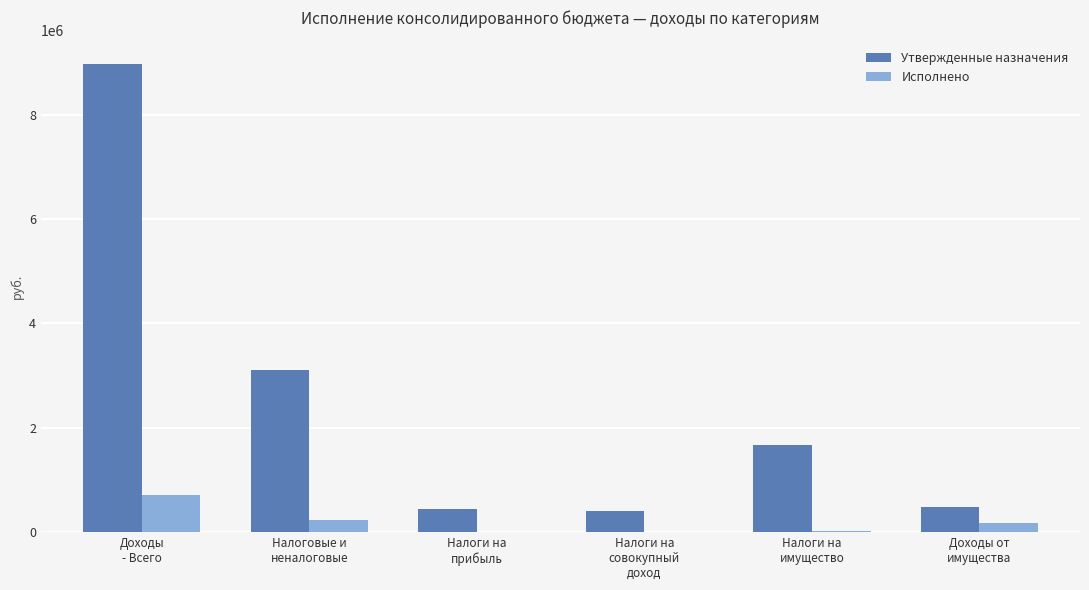

Are the bars horizontal?

No